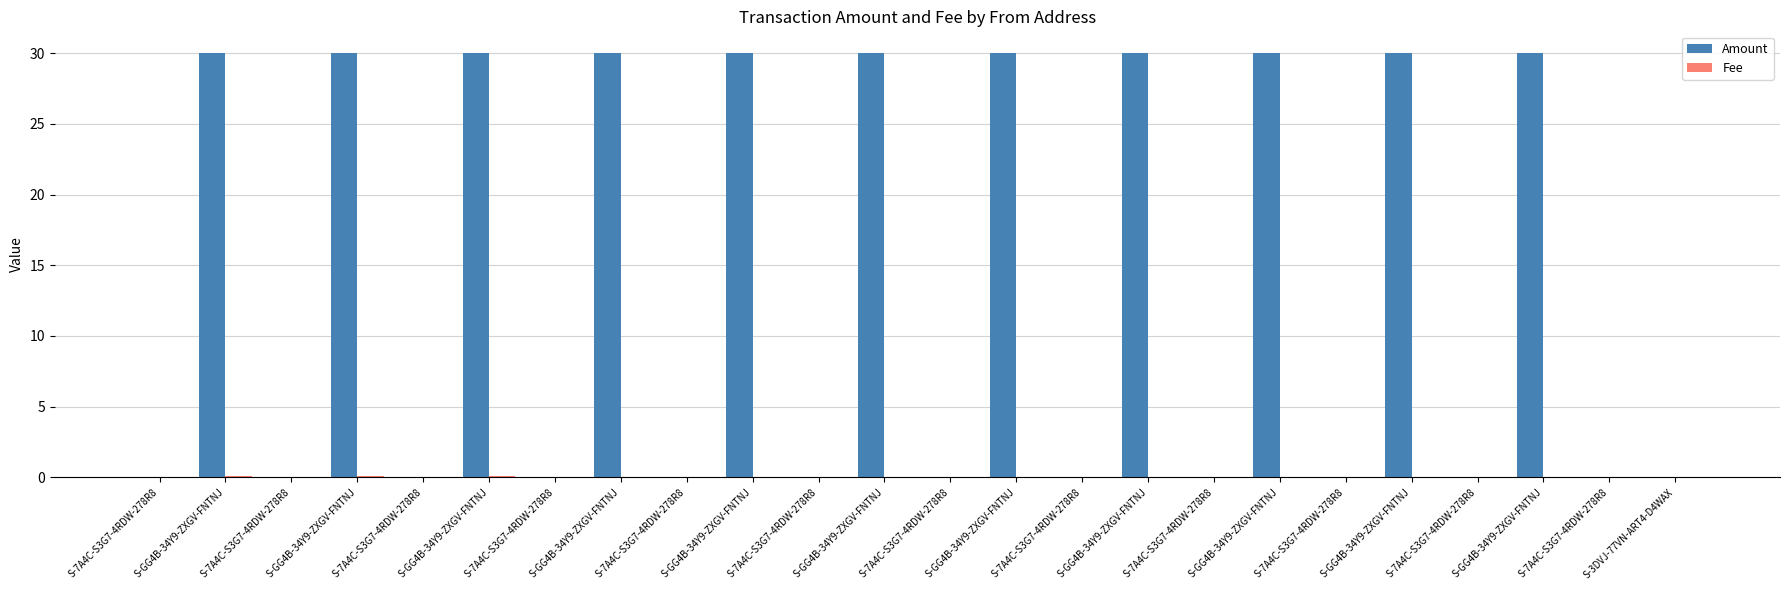

Are the bars horizontal?

No